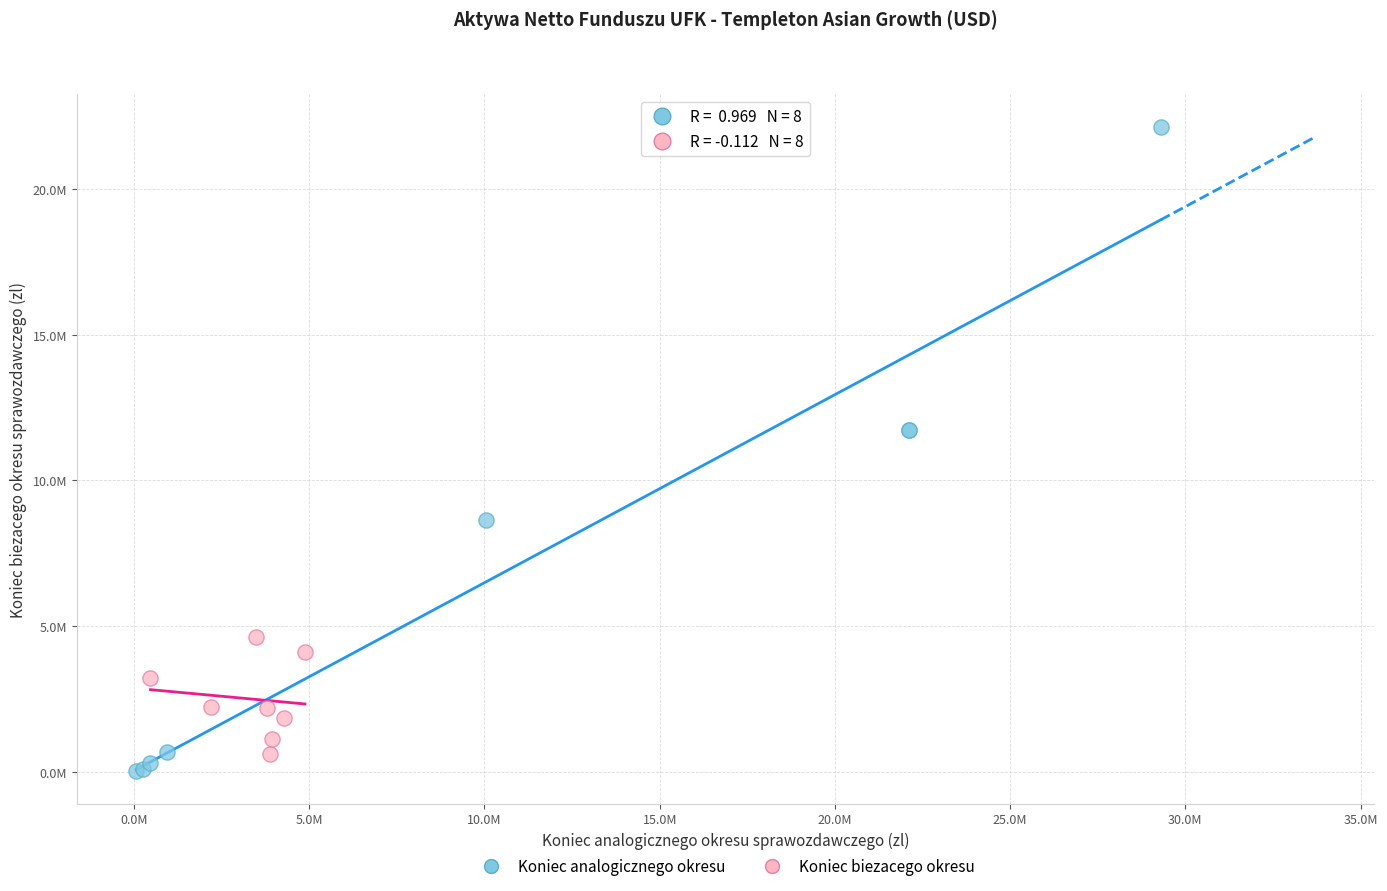

Which series contains the lowest Y value?

Koniec analogicznego okresu